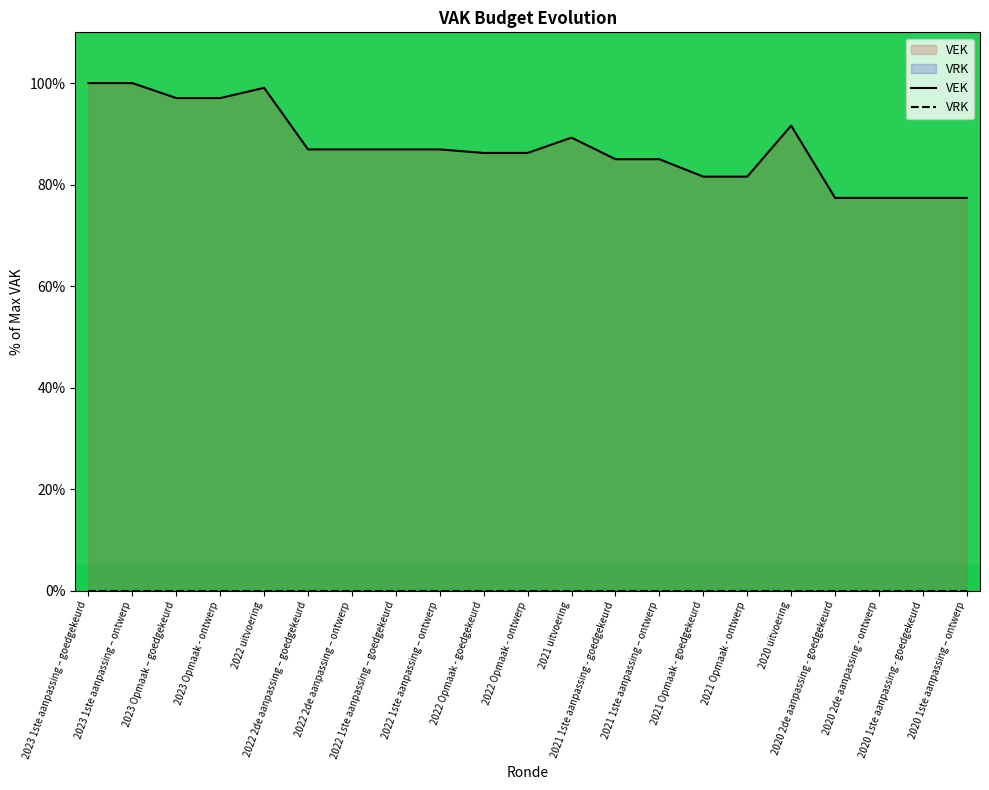

Which category has the lowest value in the VEK series?

2020 2de aanpassing - goedgekeurd